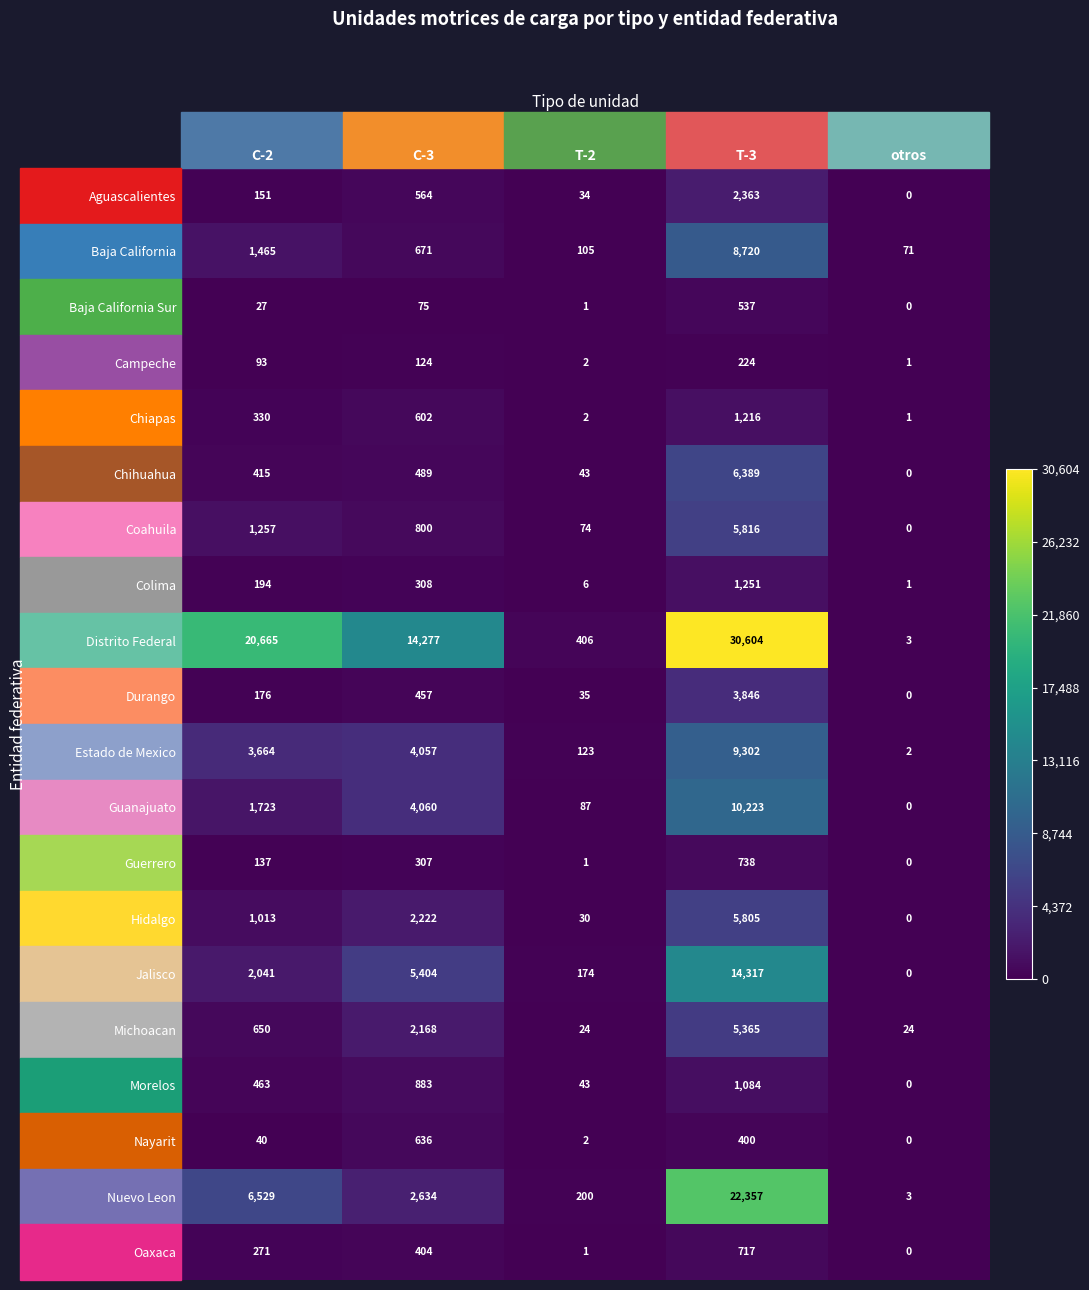

What is the difference between the second highest and minimum values in the Guanajuato series?

4060